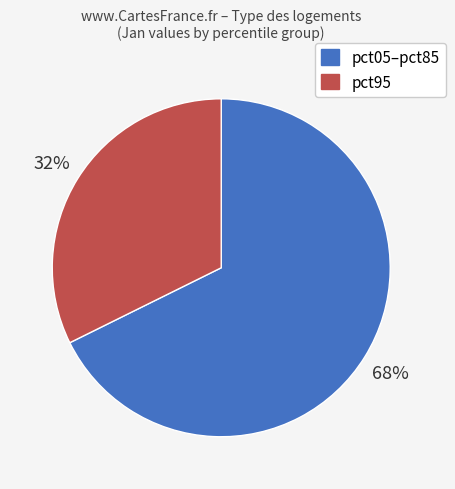

Rank the categories by value from lowest to highest.

pct95, pct05–pct85